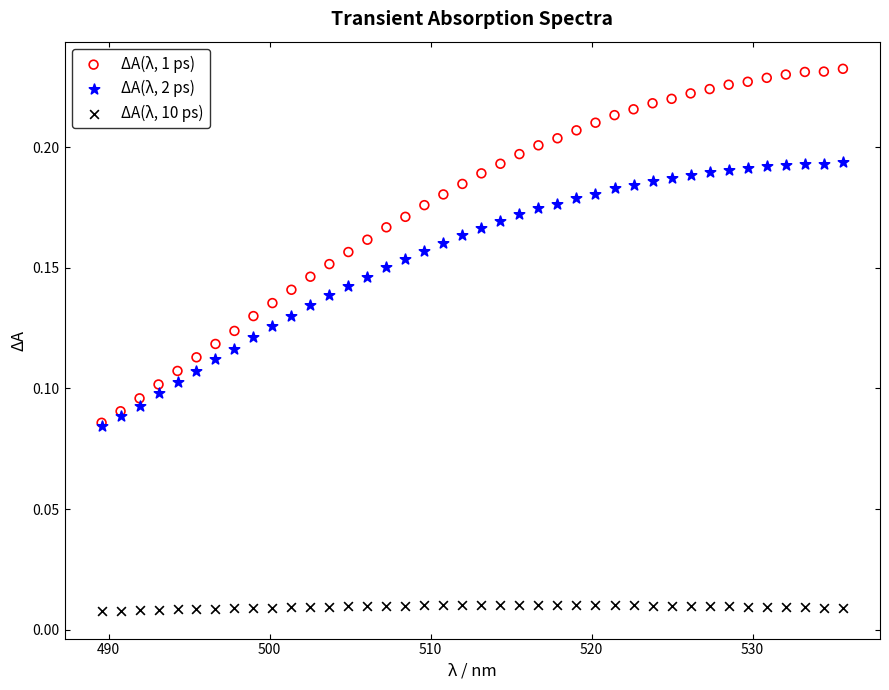

Which series reaches the maximum Y coordinate?

ΔA(λ, 1 ps)